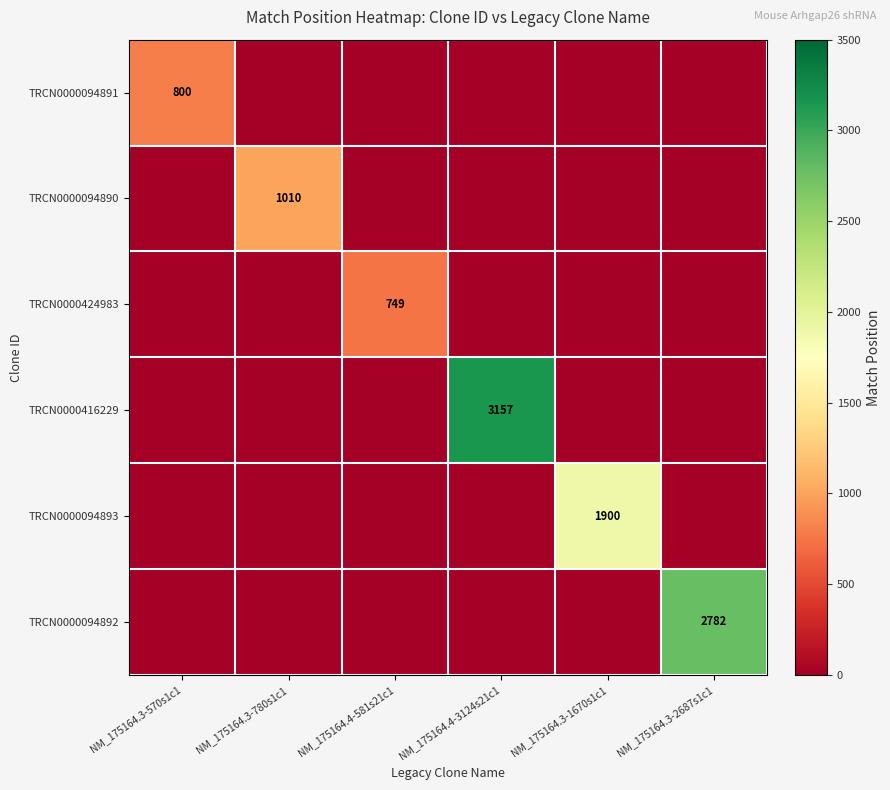

Is it true that TRCN0000094890 equals 538 at NM_175164.3-780s1c1?

False